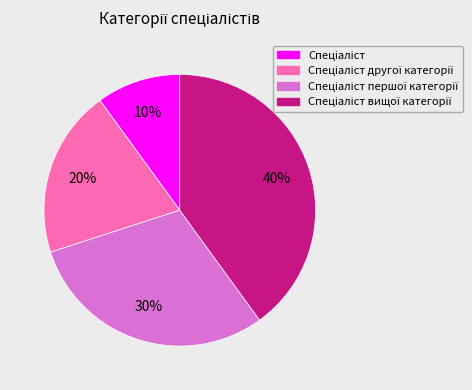

To the nearest percent, what is the difference between the largest and smallest slice percentages?

30%